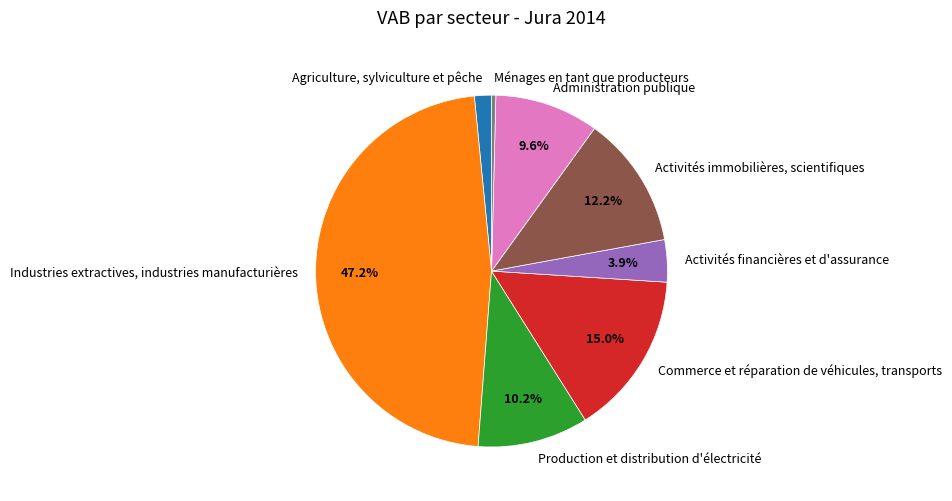

What percentage is NOT represented by Administration publique?

90.4%